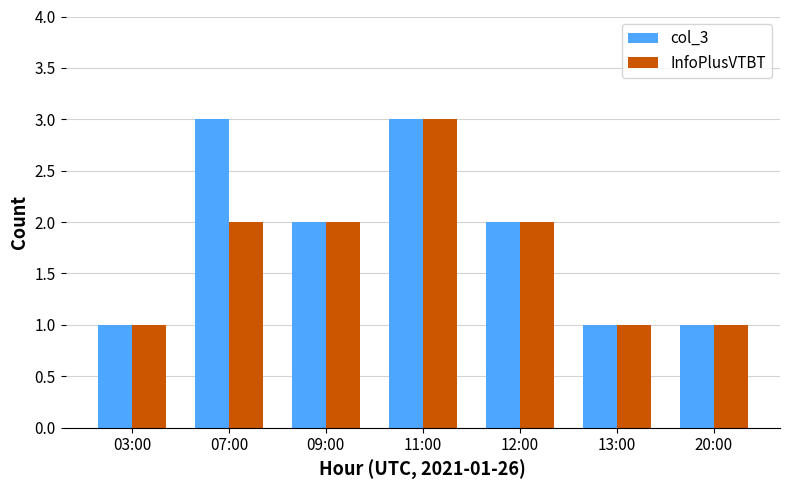

What is the total value across all series at 09:00?

4